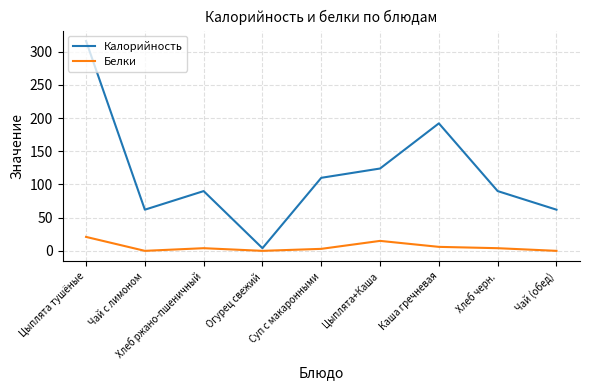

What is the total value across all series at Чай (обед)?

62